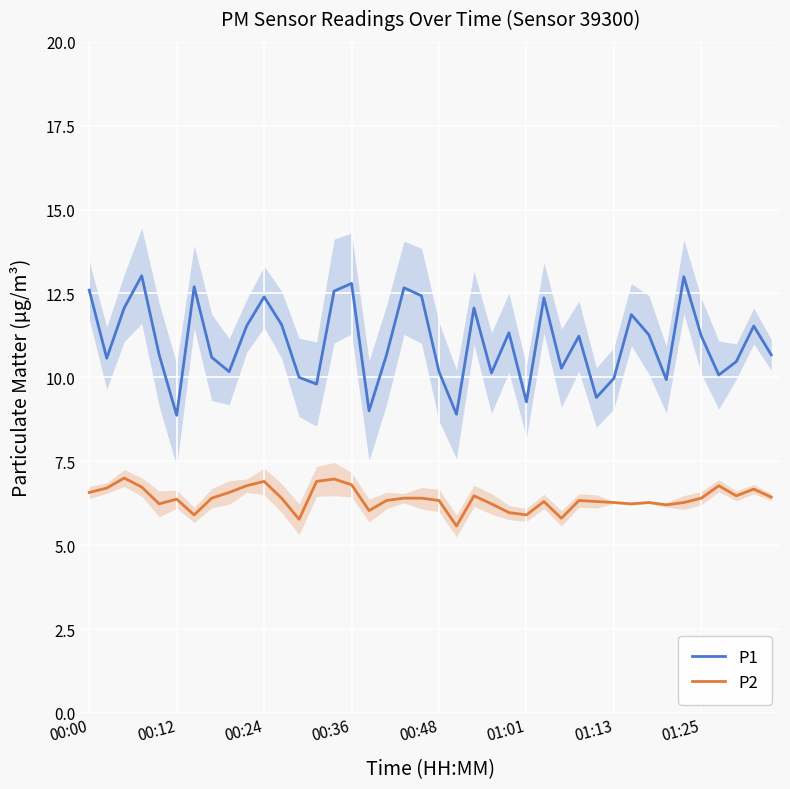

At 18, list the series in order from largest to smallest.

P1, P2